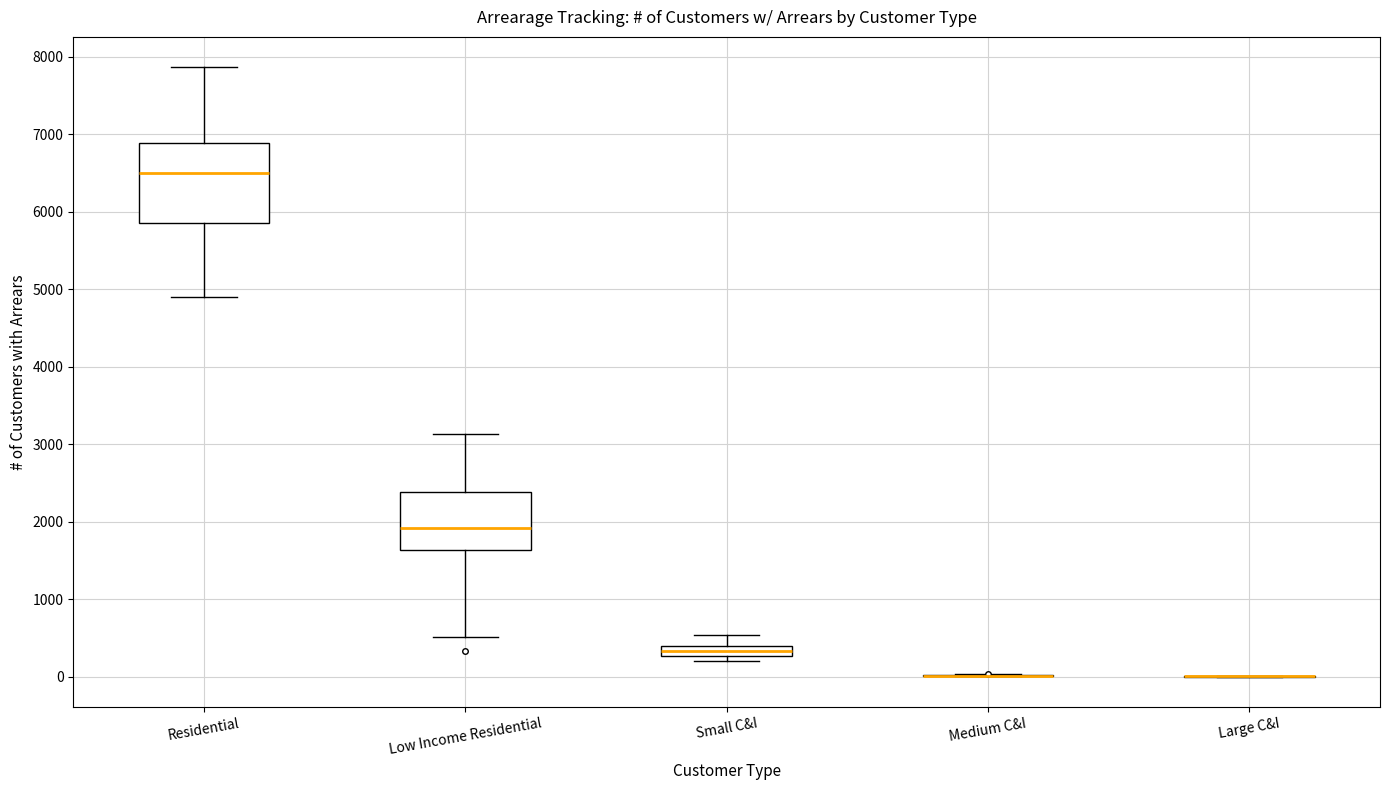

Comparing the boxes themselves (not the whiskers), which one is the tallest?

Residential